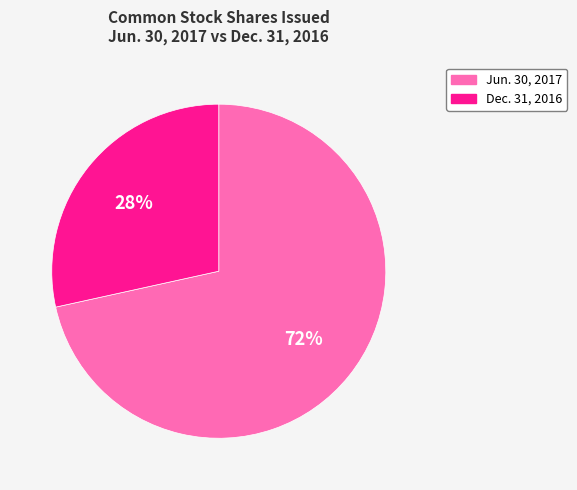

Is there a majority slice in this chart?

Yes